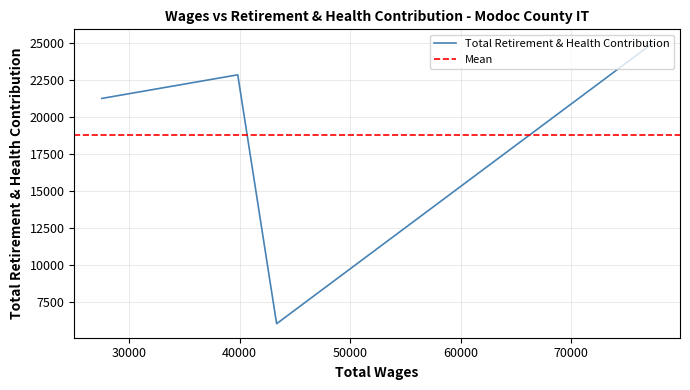

Approximately how many times larger is the value at 39831.0 compared to 43349.0?

3.8